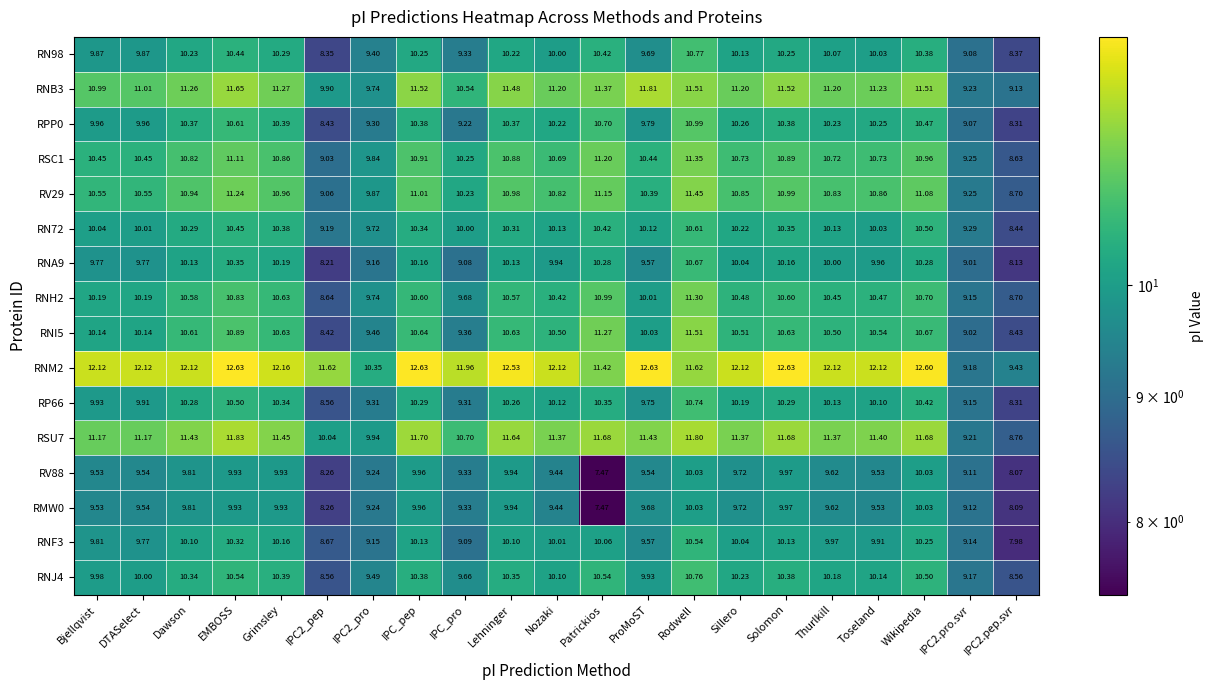

At which label does RN98 first exceed 10?

Dawson